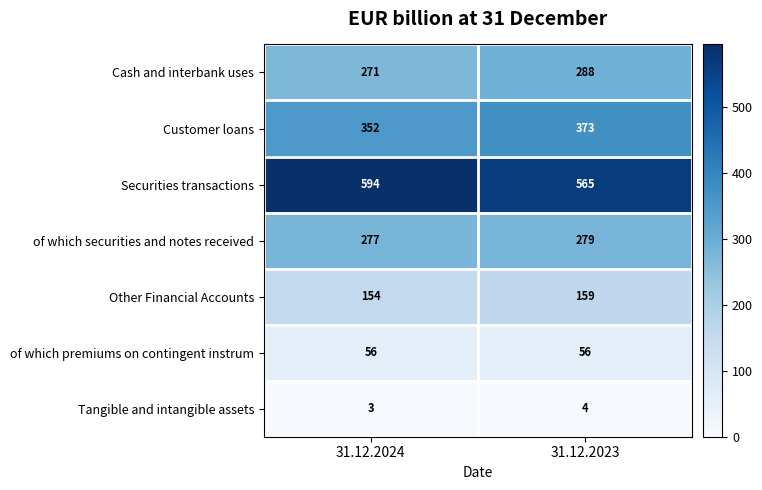

The Tangible and intangible assets series shows 4 at 31.12.2023. True or false?

True